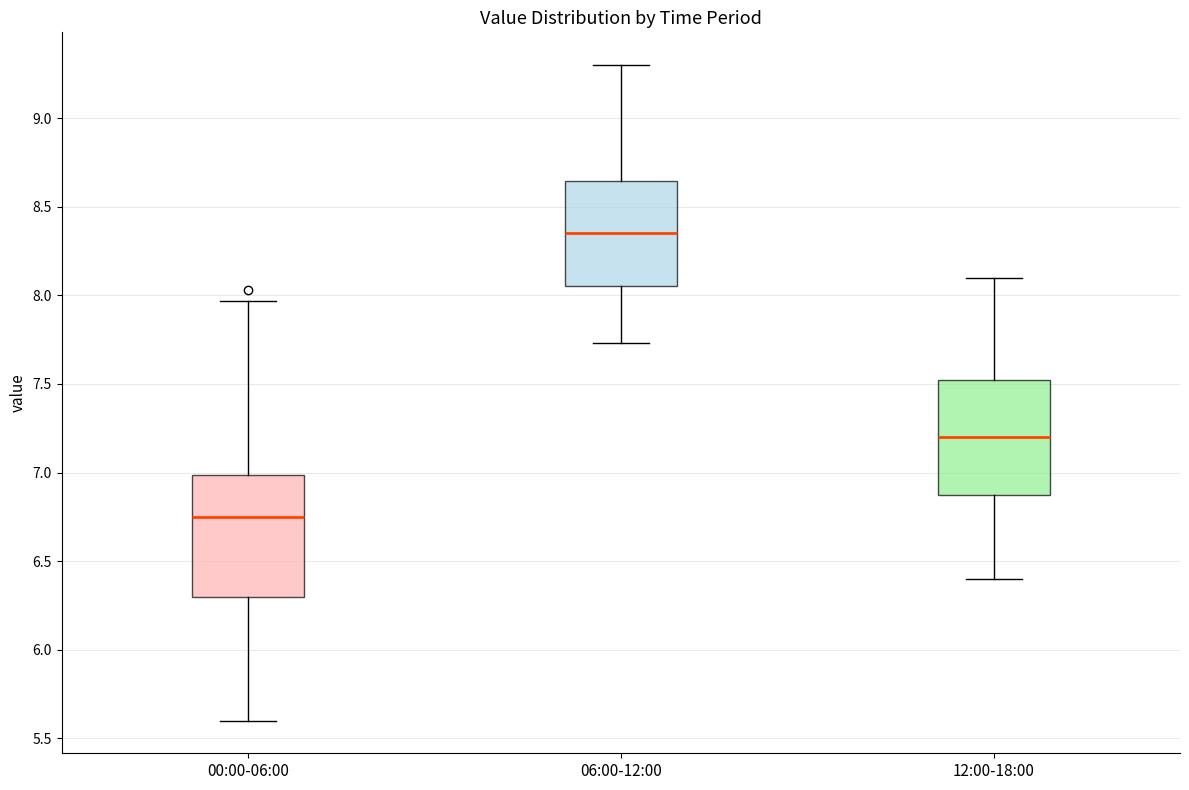

Reading left to right, transcribe this box plot: for each box, give where its median line is, the range the box spans, and where its two whiskers end, as read against the y-axis. The values are not printed on the chart, so give them approximately, as read against the axis.

00:00-06:00: median 6.75, box 6.30 to 7.00, whiskers 5.60 to 7.95
06:00-12:00: median 8.35, box 8.05 to 8.65, whiskers 7.75 to 9.30
12:00-18:00: median 7.20, box 6.90 to 7.55, whiskers 6.40 to 8.10